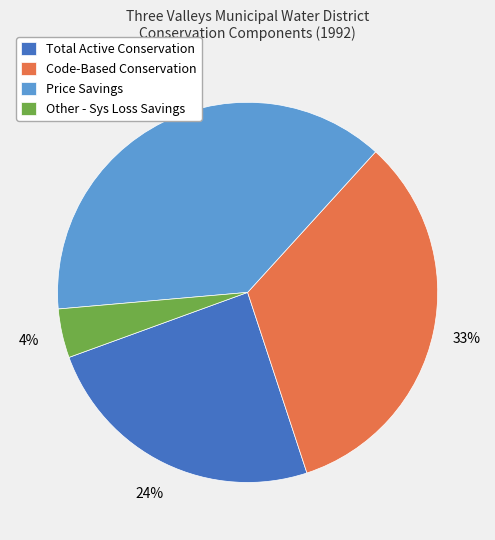

Is the sum of Total Active Conservation and Price Savings greater than half?

Yes